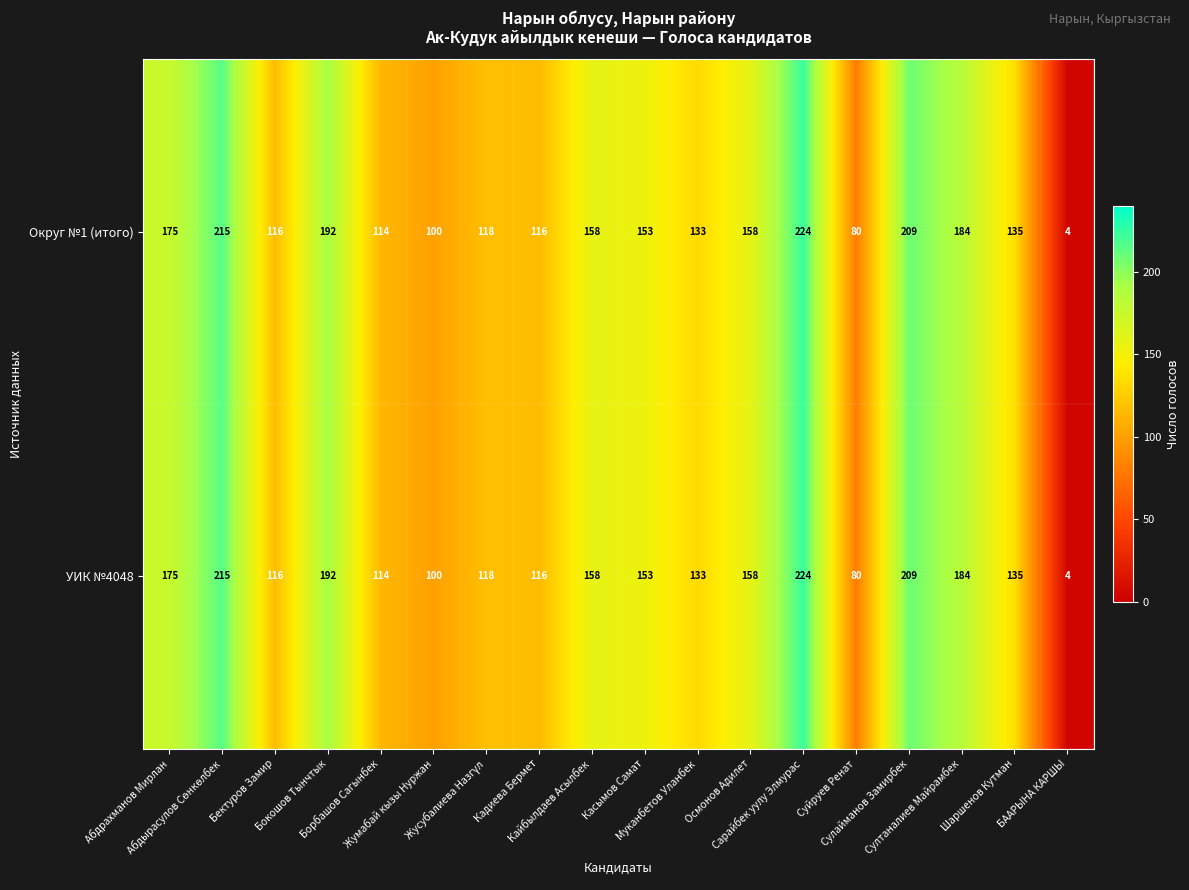

How many distinct data groups are displayed?

2